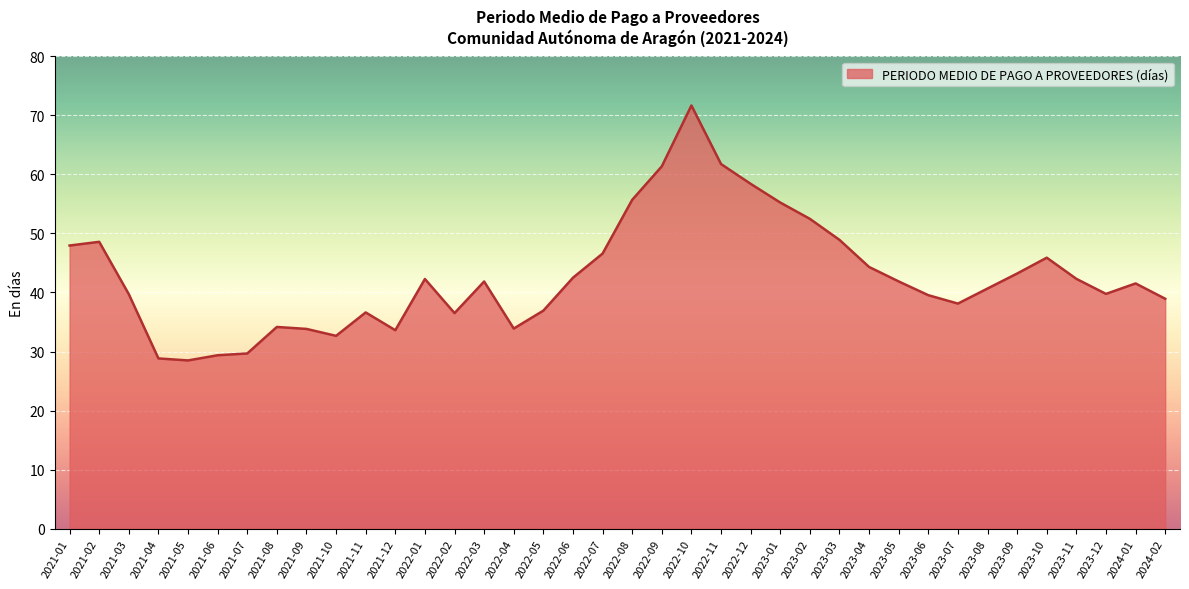

The chart shows a value of 9.4 at 2022-01. True or false?

False